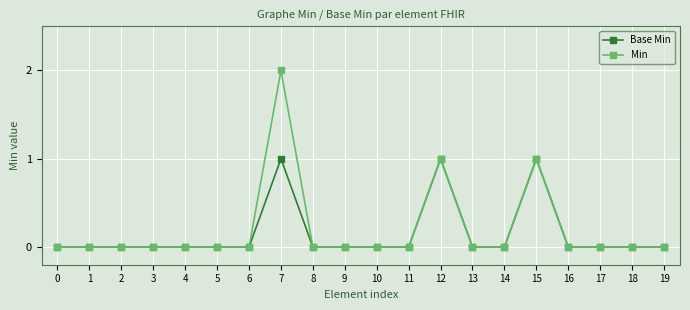

Between 7 and 12, which series saw the biggest shift?

Min